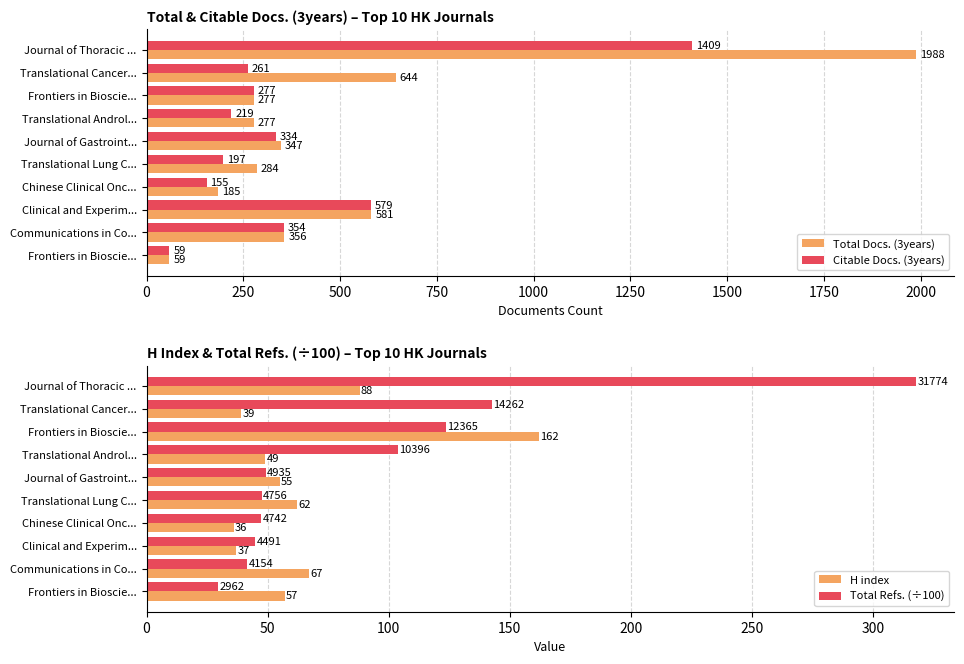

Which series changed the most between Journal of Thoracic ... and Journal of Gastroint...?

Total Docs. (3years)